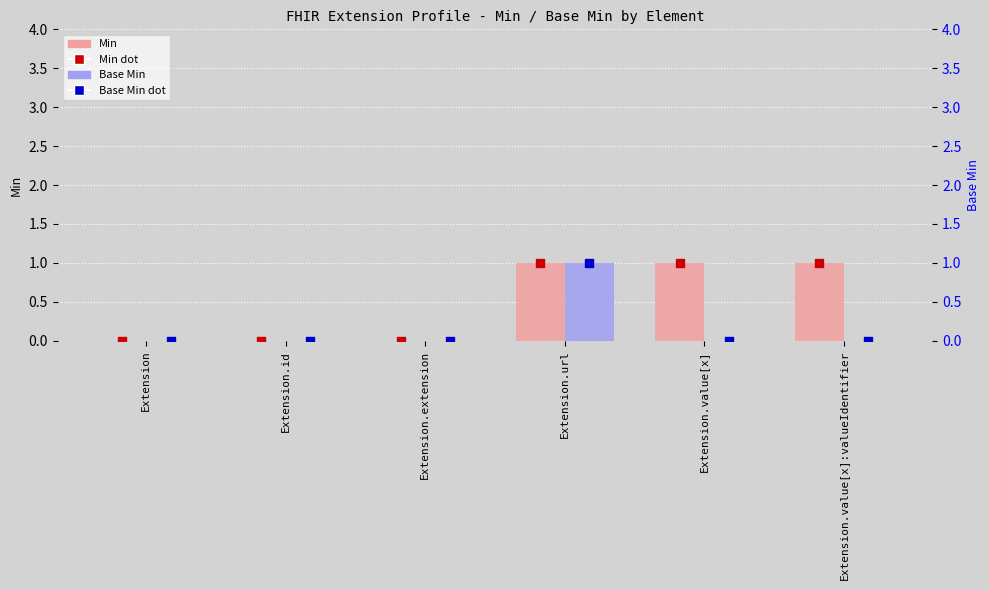

Which series has the largest total across all categories?

Min